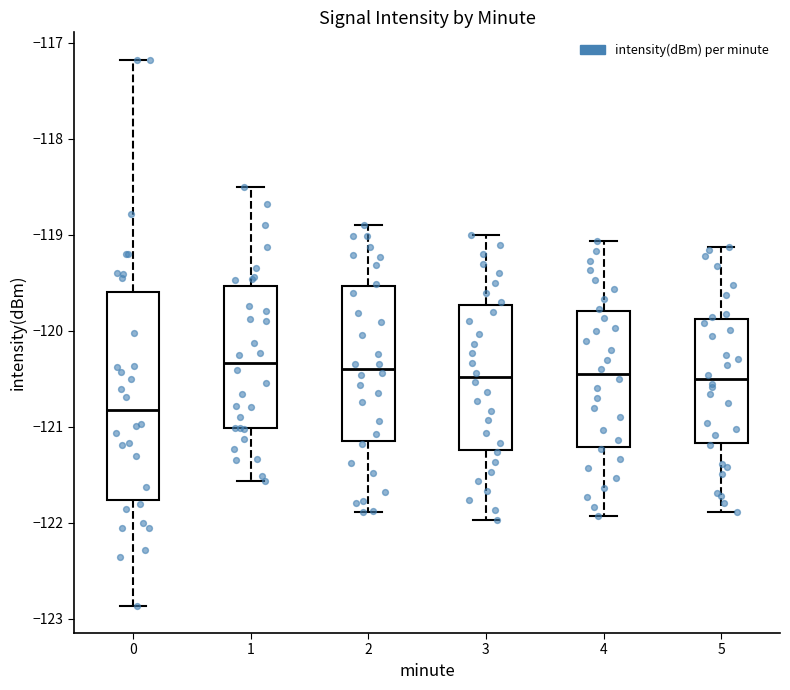

Reading left to right, transcribe this box plot: for each box, give where its median line is, the range the box spans, and where its two whiskers end, as read against the y-axis. The values are not printed on the chart, so give them approximately, as read against the axis.

0: median -120.8, box -121.8 to -119.6, whiskers -122.9 to -117.2
1: median -120.3, box -121.0 to -119.5, whiskers -121.6 to -118.5
2: median -120.4, box -121.2 to -119.5, whiskers -121.9 to -118.9
3: median -120.5, box -121.2 to -119.7, whiskers -122.0 to -119.0
4: median -120.5, box -121.2 to -119.8, whiskers -121.9 to -119.1
5: median -120.5, box -121.2 to -119.9, whiskers -121.9 to -119.1